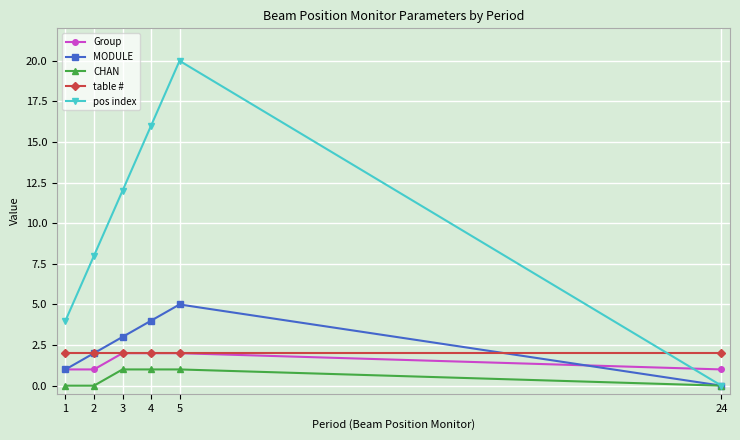

Does the chart display data point markers on the line(s)?

Yes